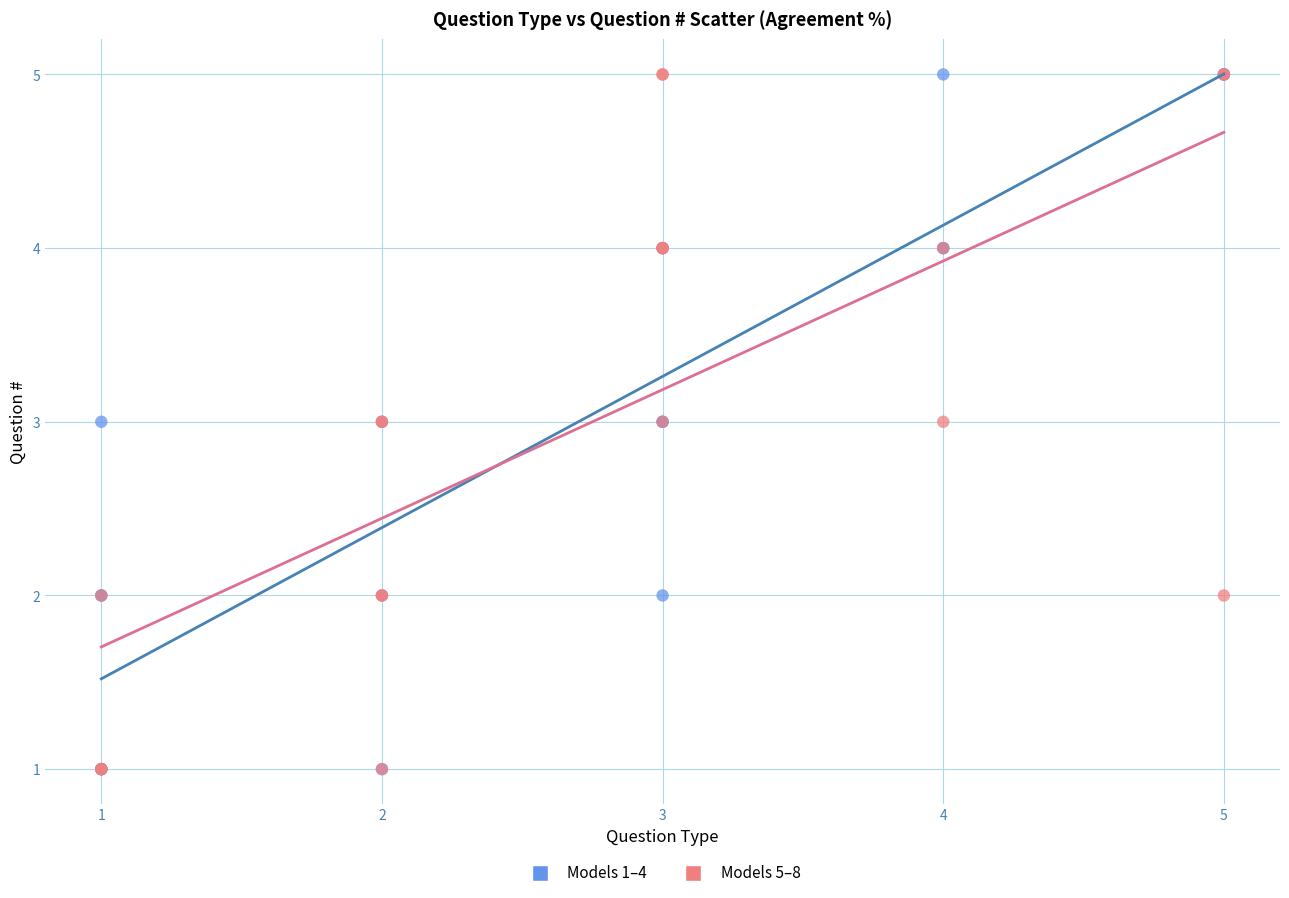

What are all the series names shown in the legend?

Models 1–4, Models 5–8